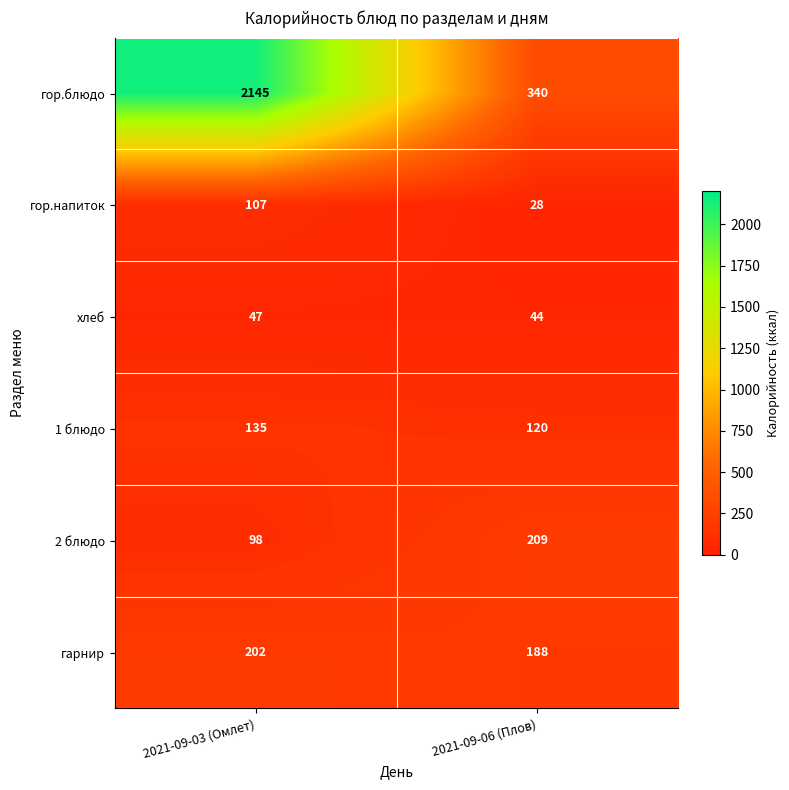

At which label is гор.блюдо closest to 1242?

2021-09-06 (Плов)